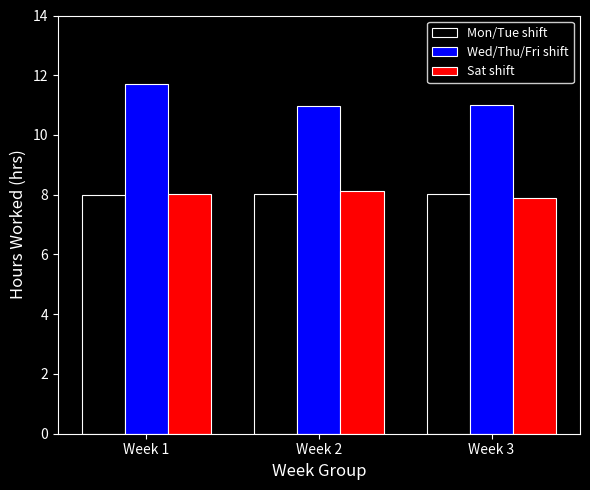

What value does the Sat shift series have at Week 2?

8.1